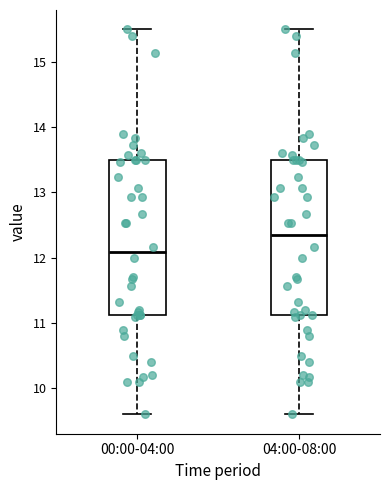

Which box's median line is the highest?

04:00-08:00